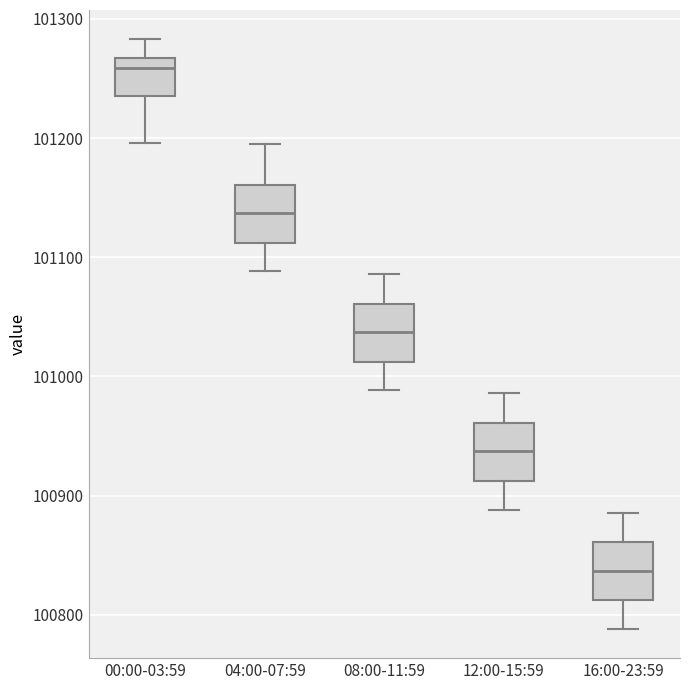

Which box has the highest median line?

00:00-03:59